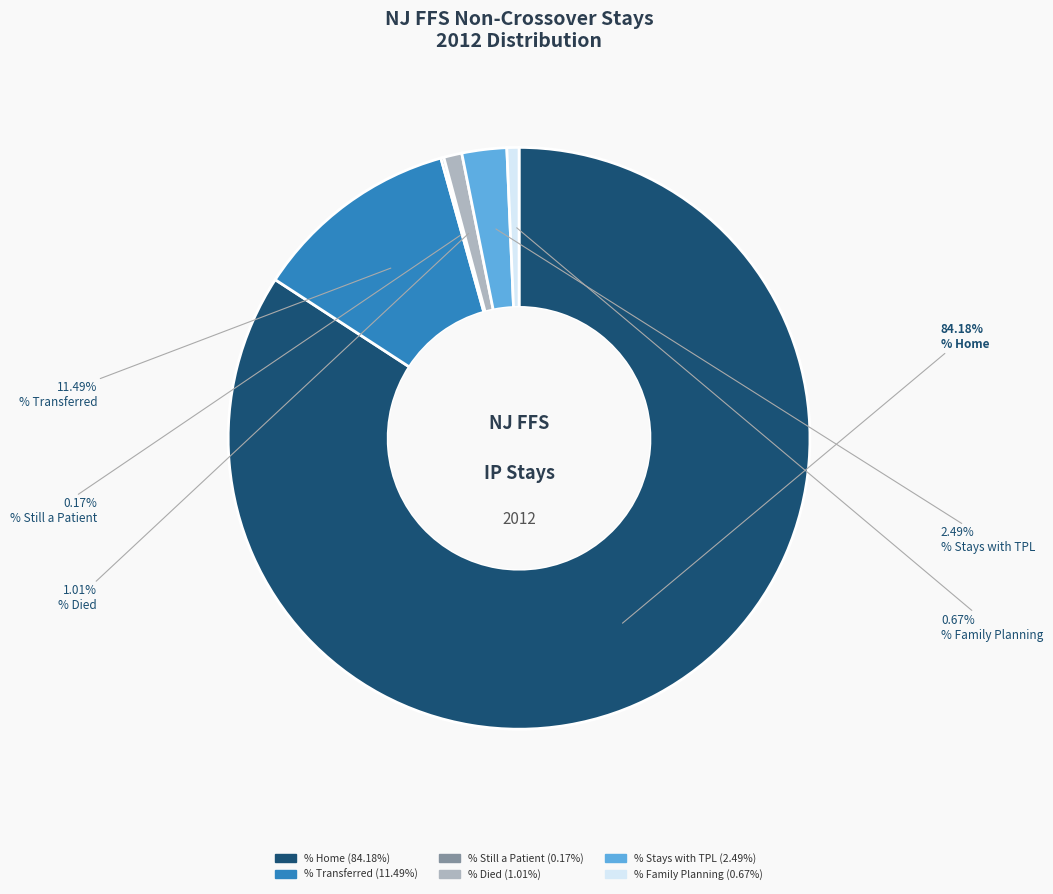

Is there a majority slice in this chart?

Yes